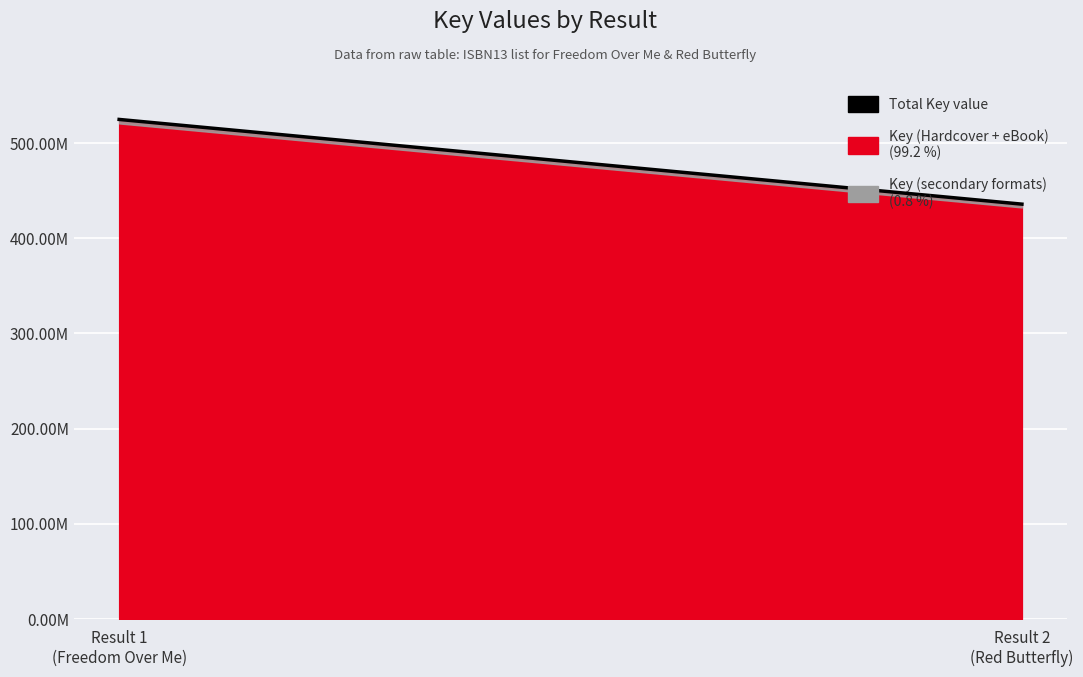

Rank the categories by value from highest to lowest.

Result 1
(Freedom Over Me), Result 2
(Red Butterfly)